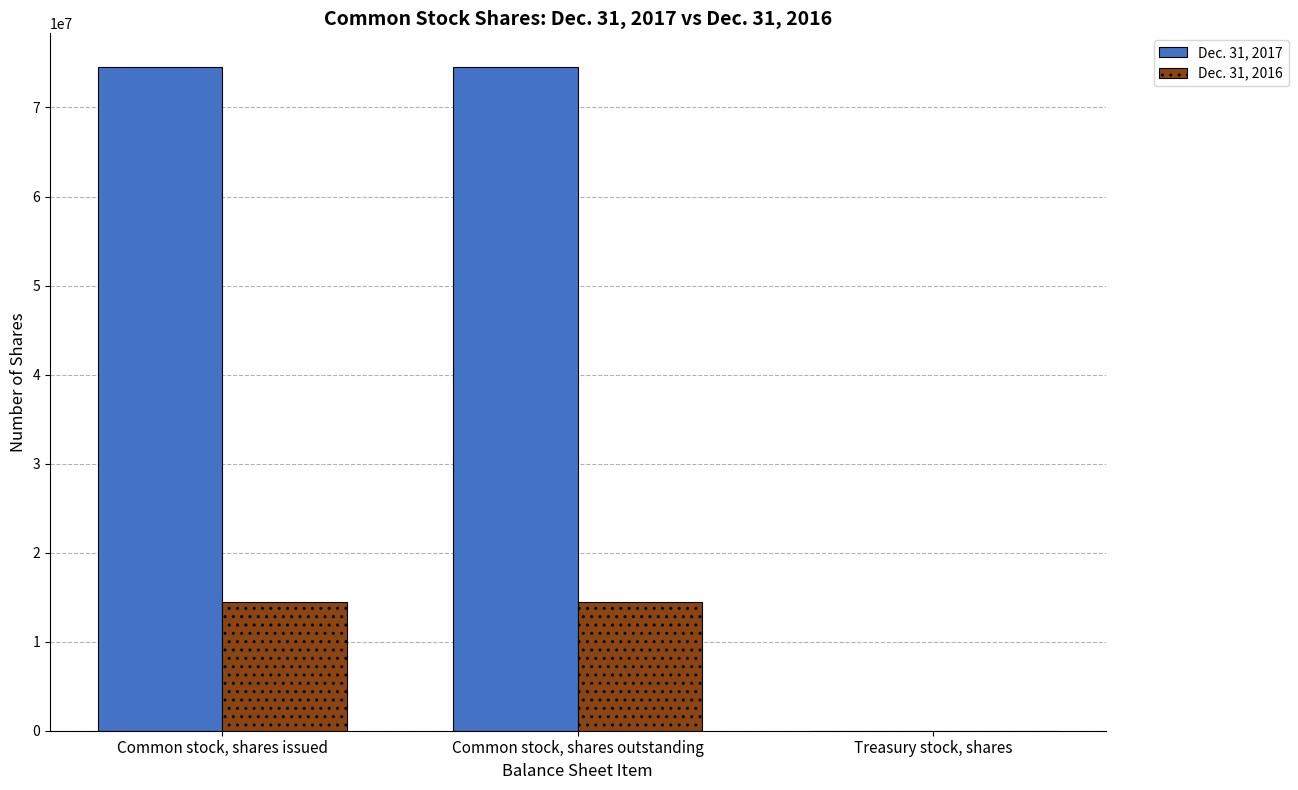

At which label is Dec. 31, 2016 closest to 7253893?

Common stock, shares outstanding